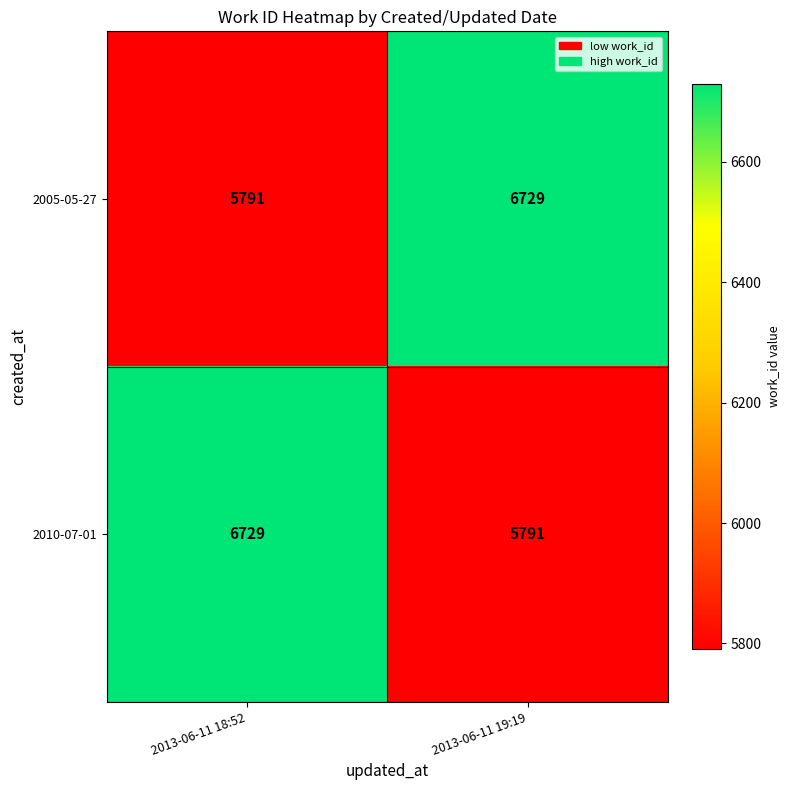

Reading left to right, list all the values displayed in this chart.

2005-05-27: 5791	6729
2010-07-01: 6729	5791